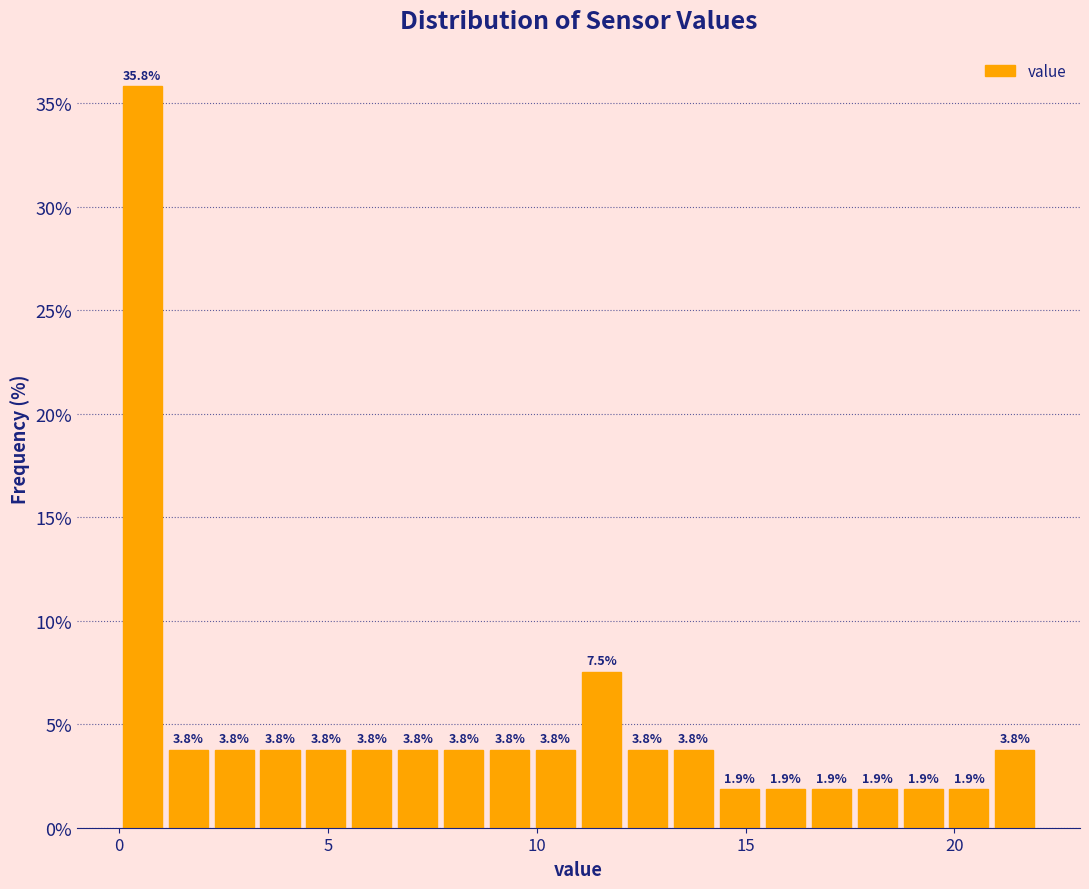

Read against the x-axis, roughly where is the centre of the tallest bar?

0.5